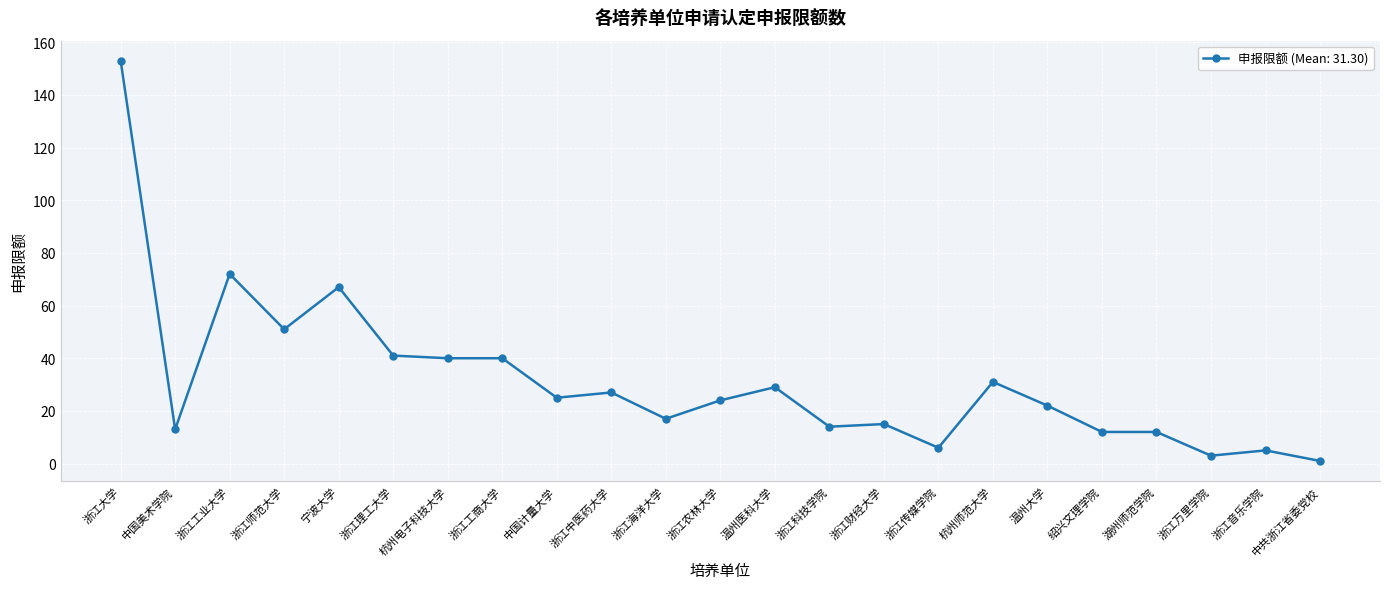

What is the greatest value displayed?

153